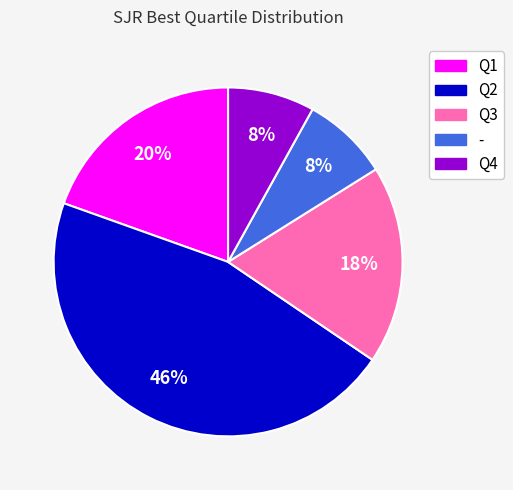

Which slice is the largest?

Q2